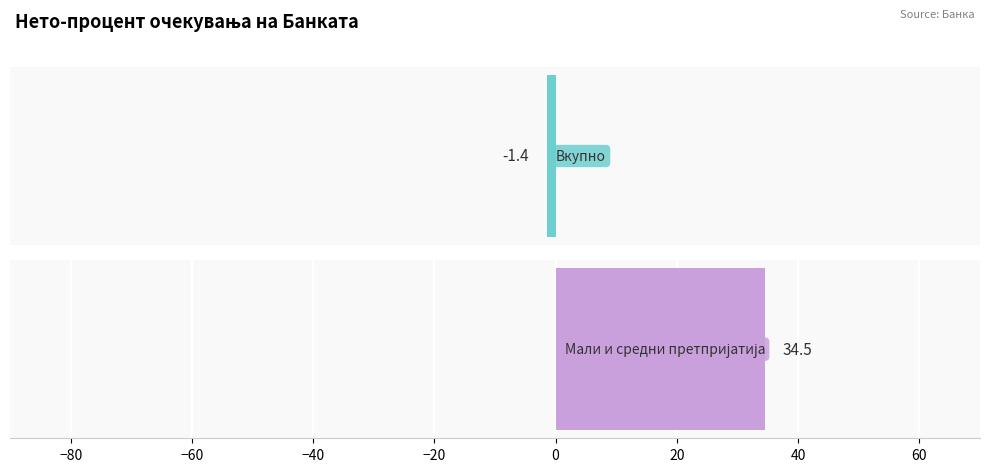

Which series changed the most between Кв.2 and Кв.1 2014?

Мали и средни претпријатија